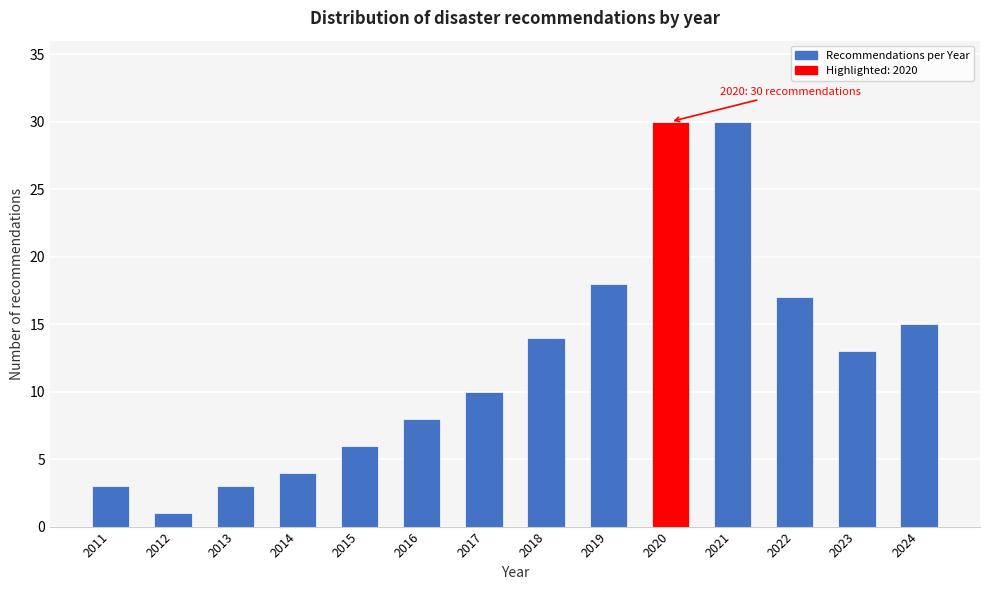

Reading left to right, what are all the values shown in this chart?

3	1	3	4	6	8	10	14	18	30	30	17	13	15